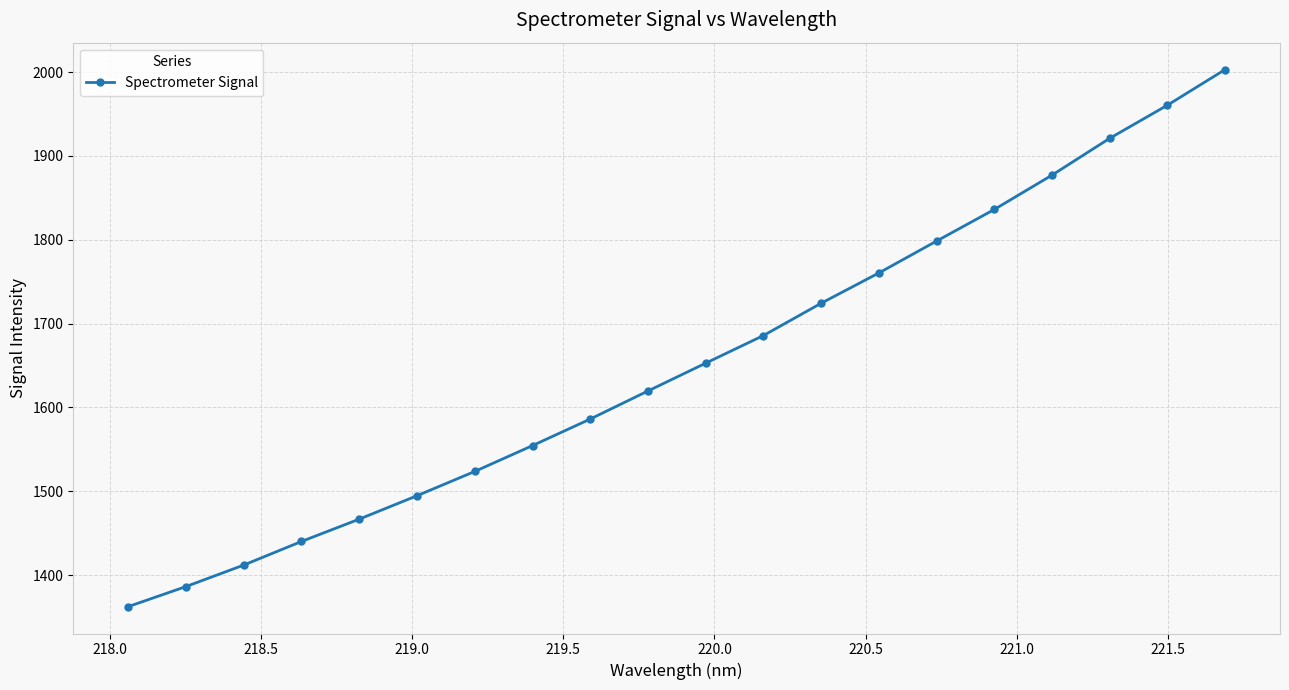

What is the minimum value shown in the chart?

1362.5